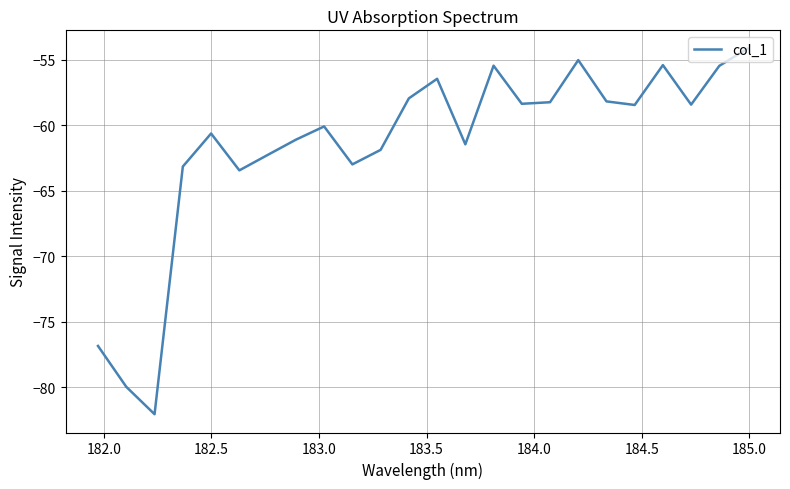

What is the greatest value displayed?

-54.1